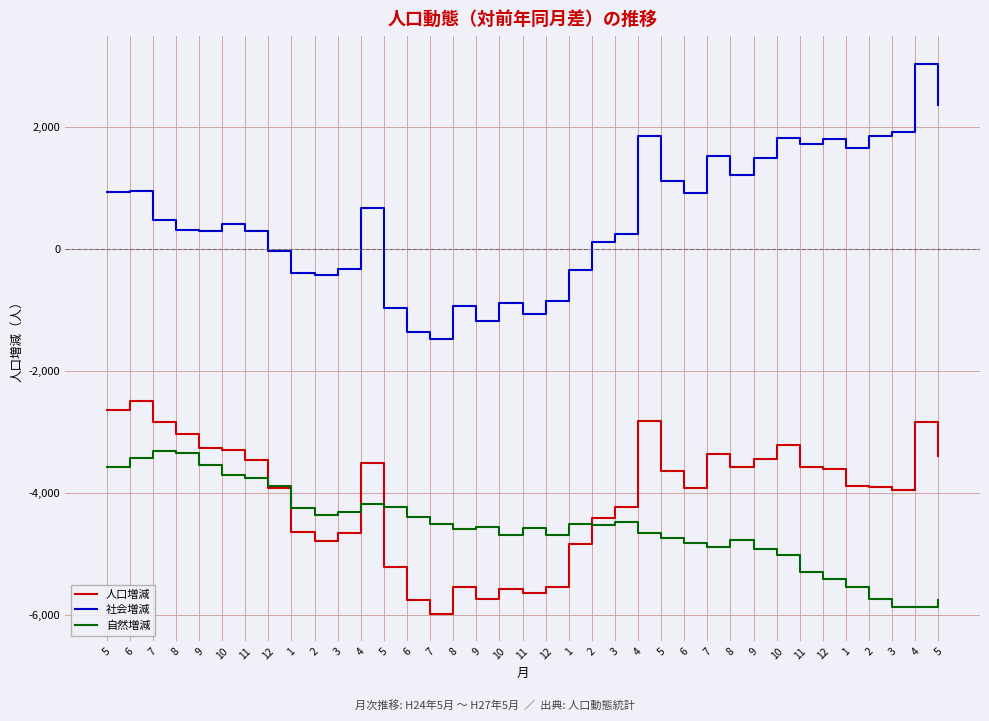

What is the maximum value for 社会増減?

3033